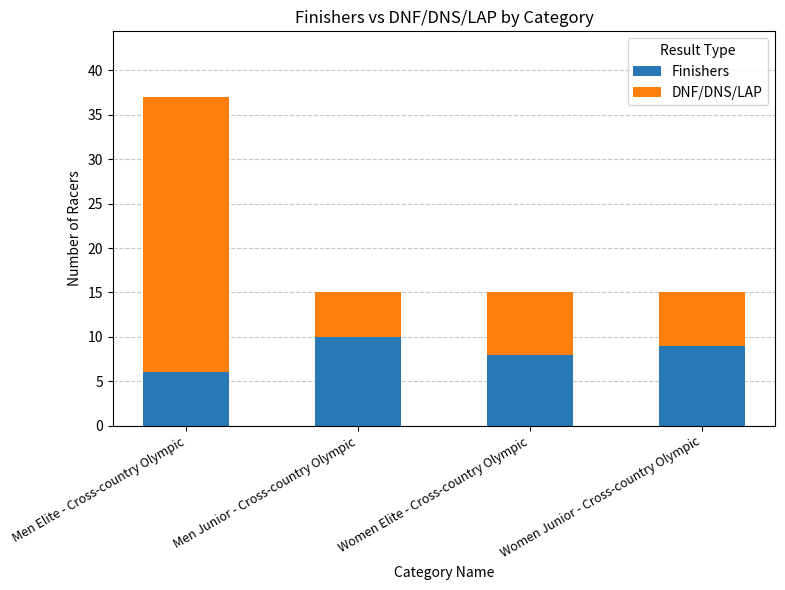

Rank the categories by Finishers value from lowest to highest.

Men Elite - Cross-country Olympic, Women Elite - Cross-country Olympic, Women Junior - Cross-country Olympic, Men Junior - Cross-country Olympic